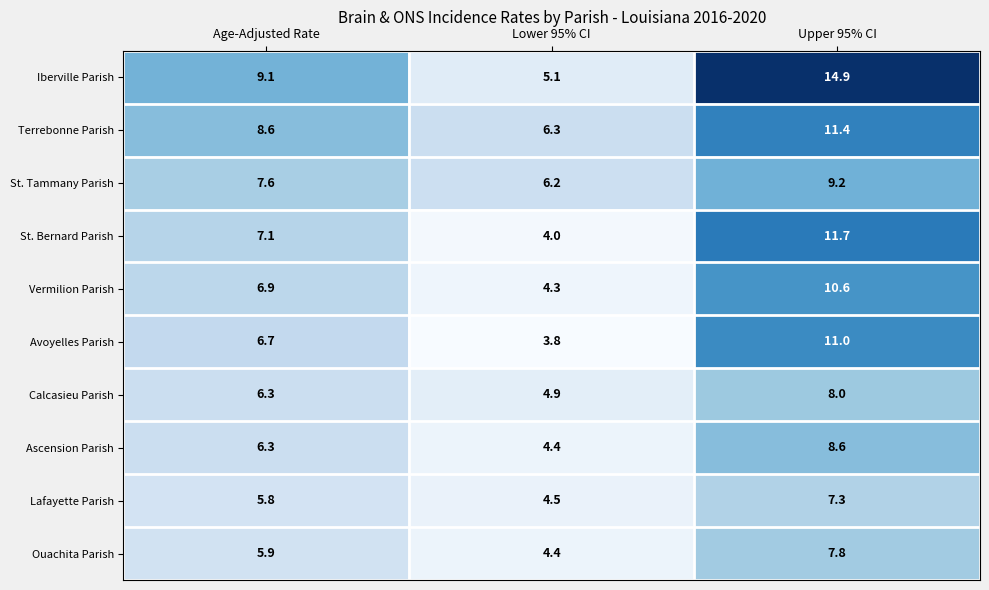

Which series has the largest range (max minus min)?

Iberville Parish